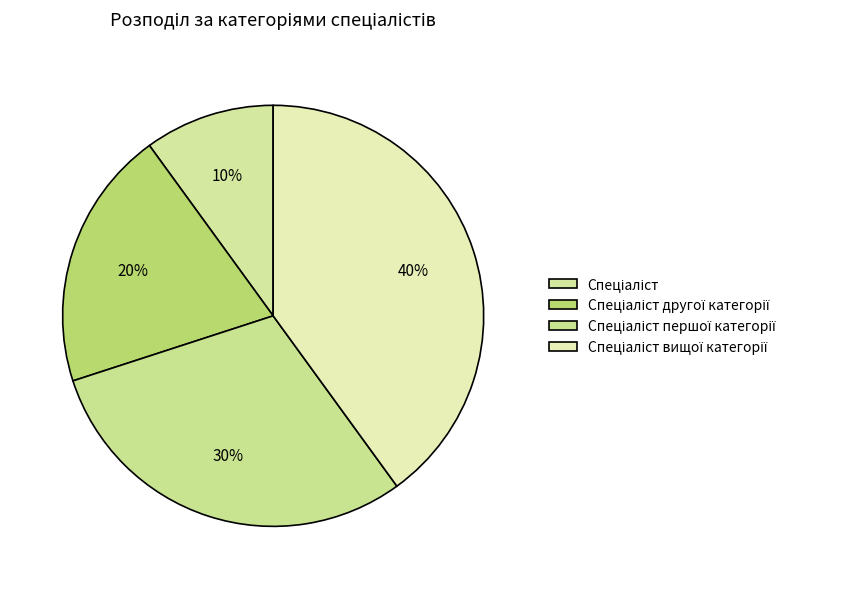

How many segments does this pie chart have?

4